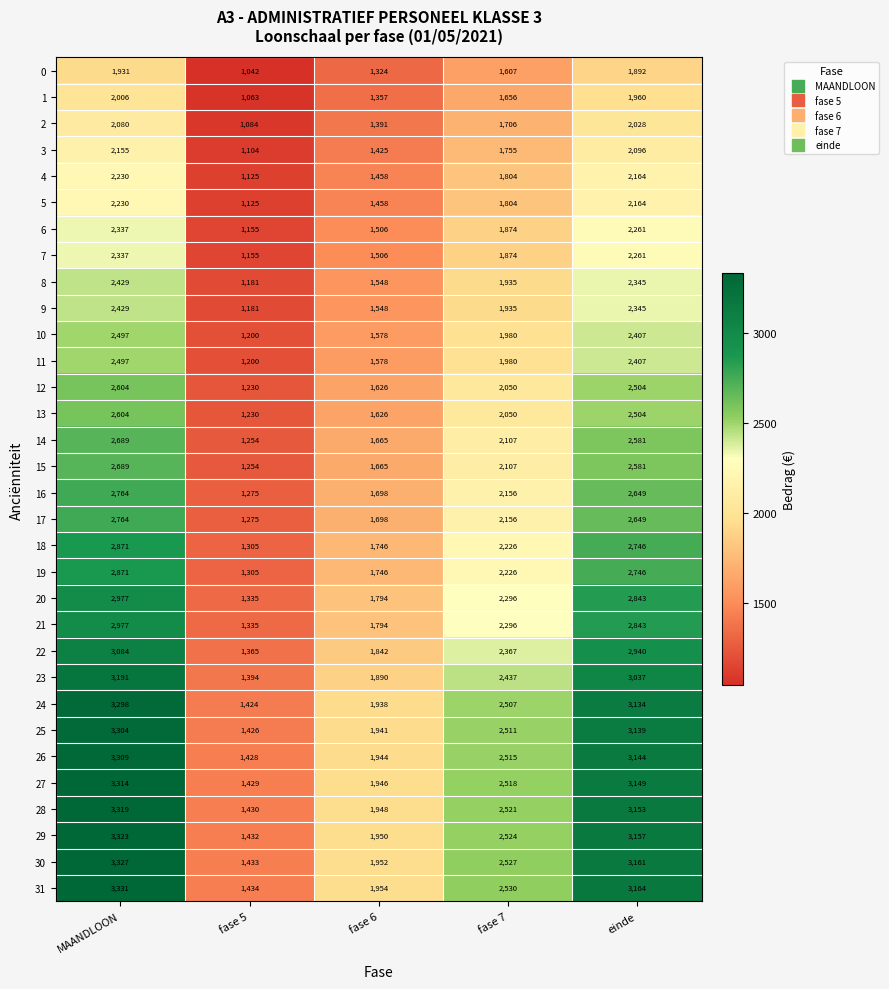

What is the minimum value shown in the chart?

1042